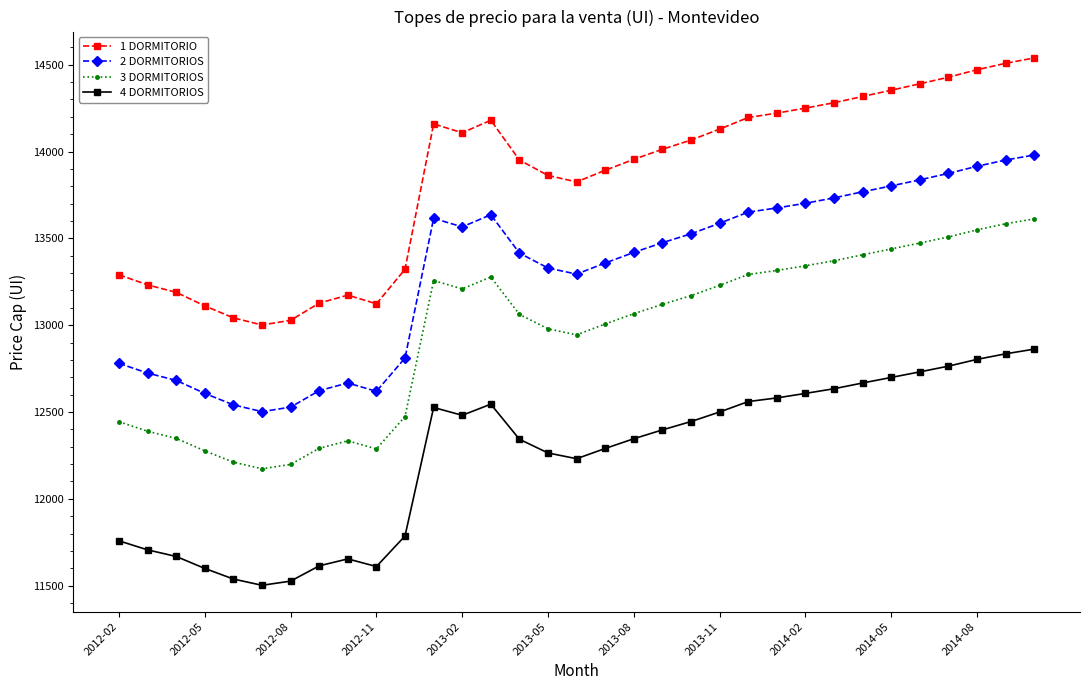

Which series has the largest total across all categories?

1 DORMITORIO